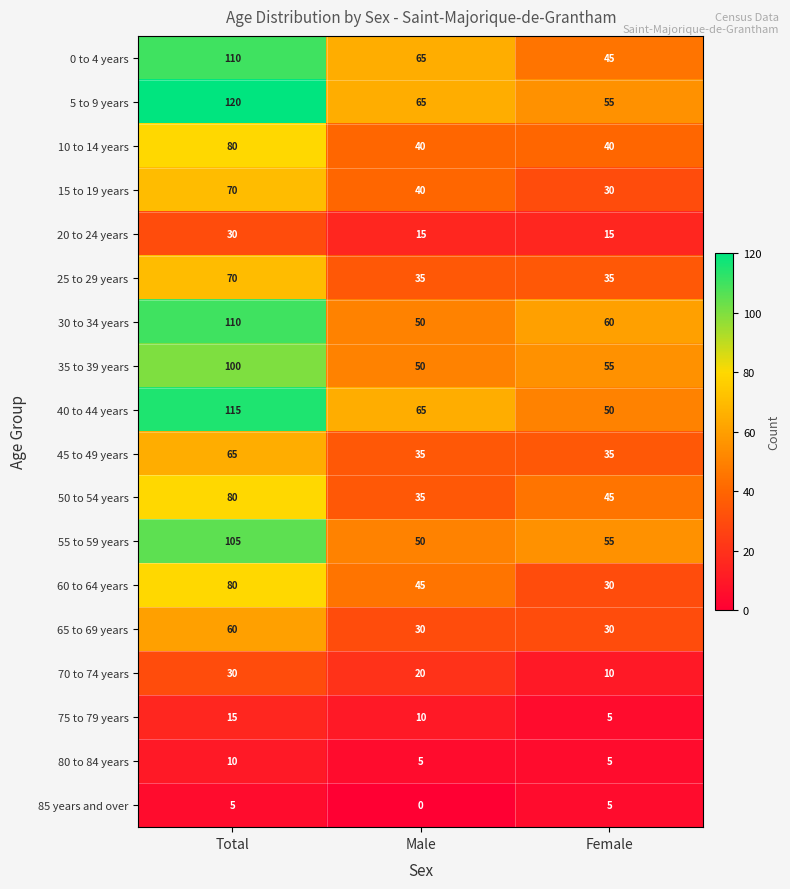

The value of 10 to 14 years at Male is 40. True or false?

True